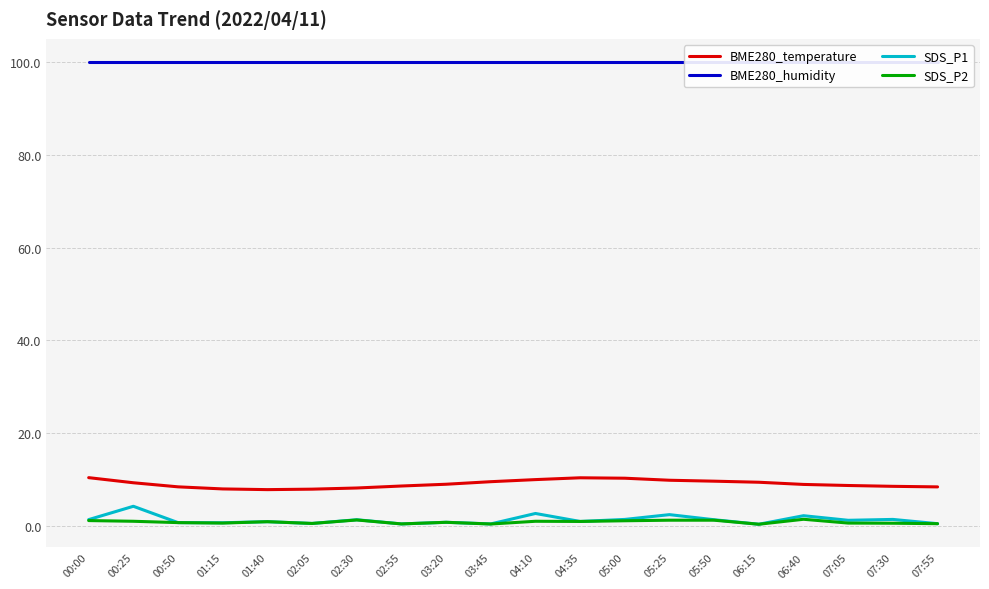

In BME280_temperature, how many points are higher than both neighbors (excluding endpoints)?

1